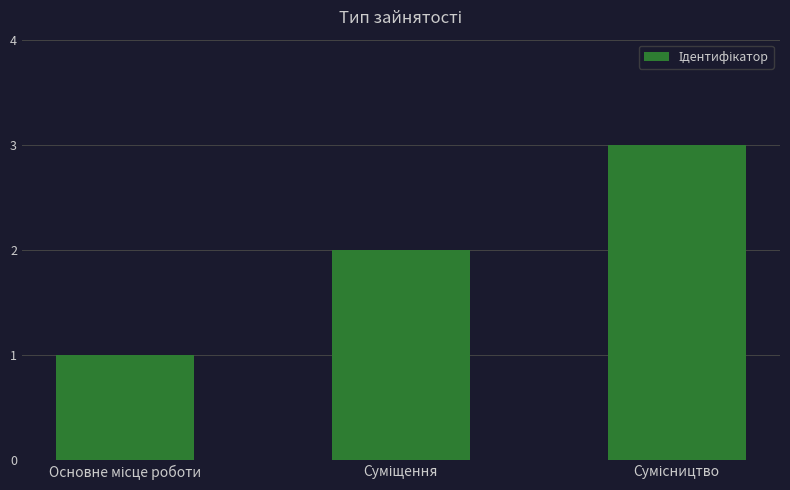

What is the value of the 3rd bar from the left?

3